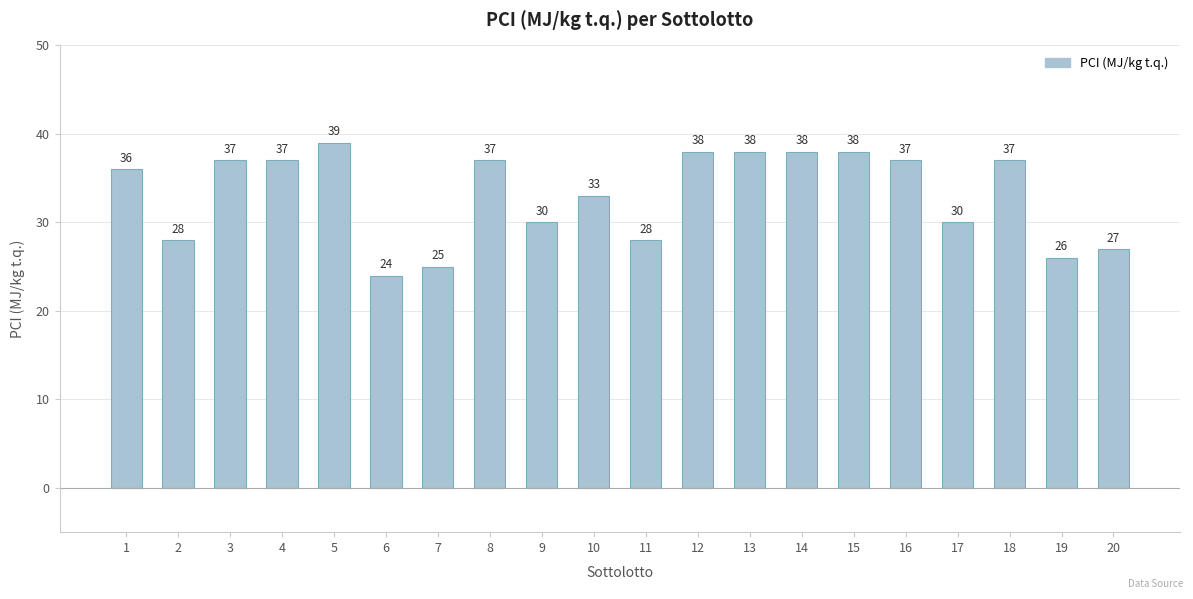

What is the difference between the second highest and second lowest values?

13